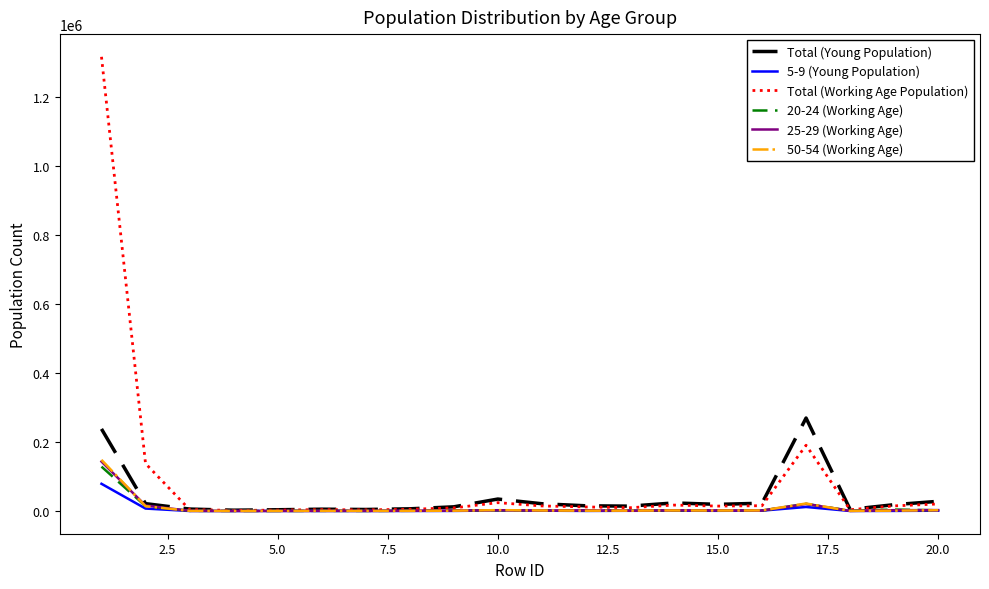

What is the maximum value shown in the chart?

1316716